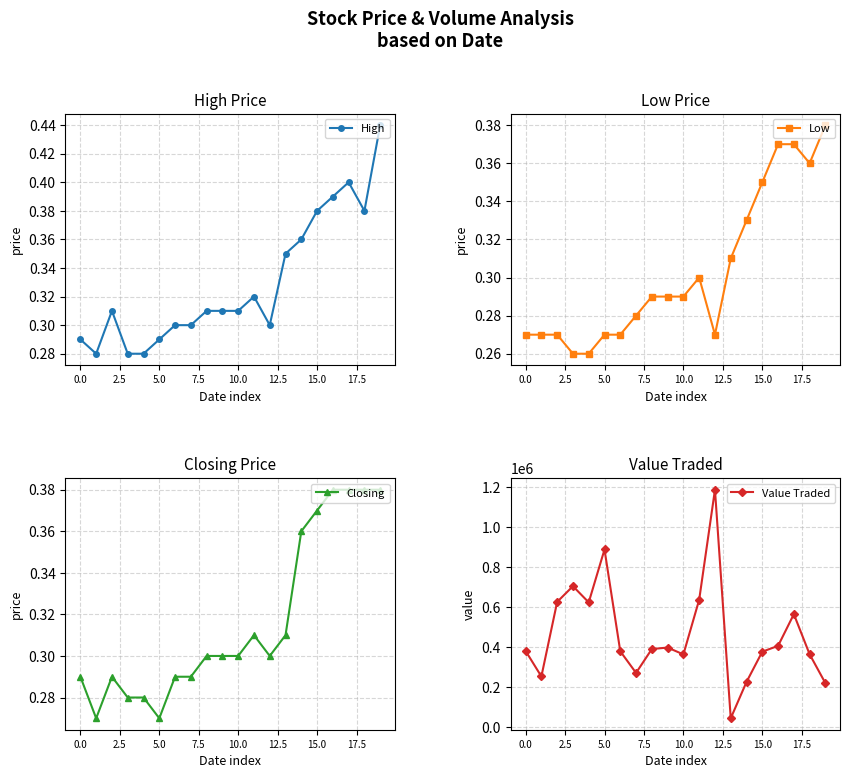

The value of High at 5.0 is 0.1. True or false?

False